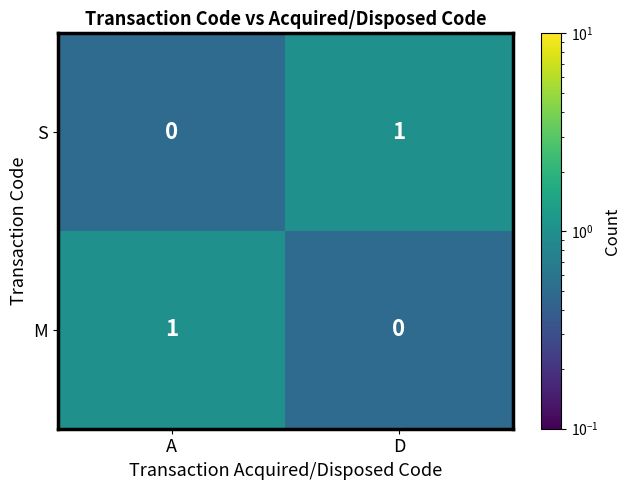

Rank the series at A from highest to lowest value.

M, S